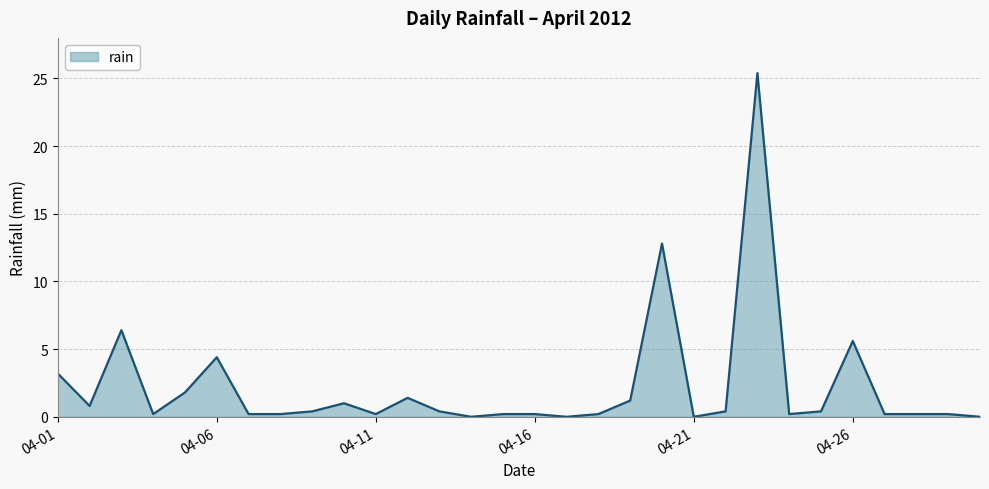

What is the difference between the maximum and minimum values?

25.4